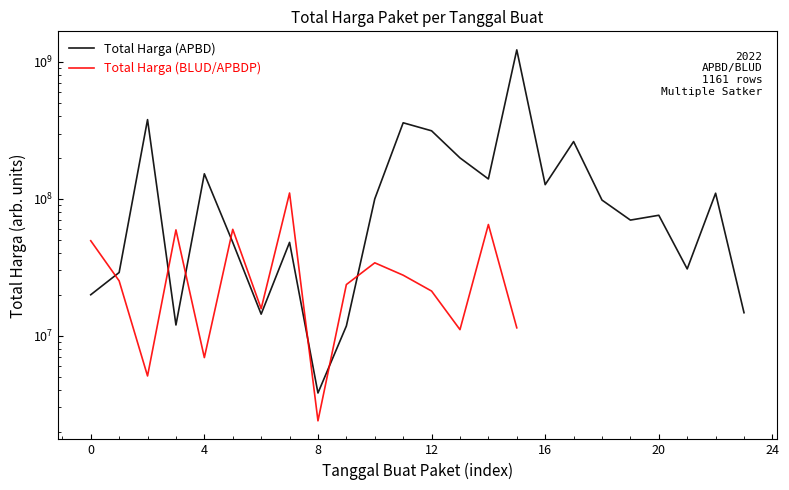

What is the difference between the highest and lowest values at 15?

1213240000.0